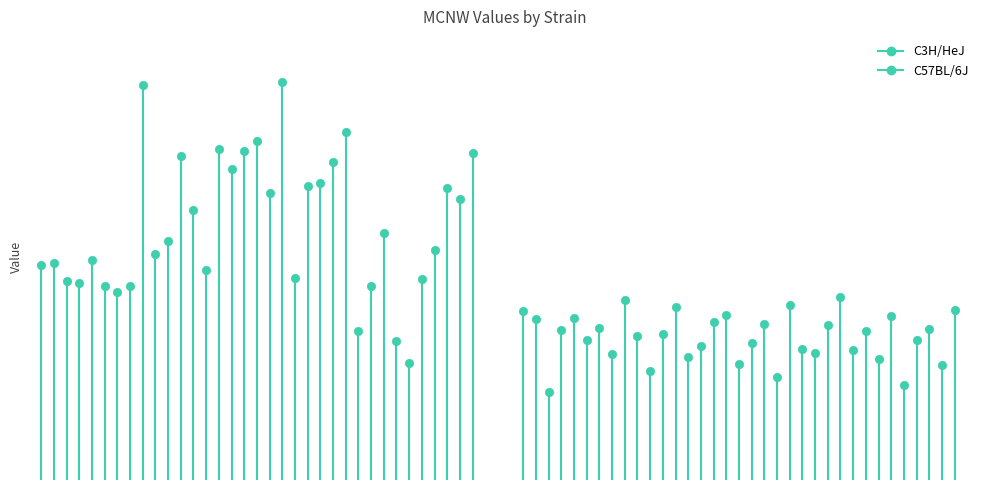

Reading left to right, what are all the values shown in this chart?

C3H/HeJ: 0=13.4	1=13.5	2=12.4	3=12.3	4=13.7	5=12.1	6=11.7	7=12.1	8=24.6	9=14.1	10=14.9	11=20.2	12=16.8	13=13.1	14=20.6	15=19.4	16=20.5	17=21.1	18=17.9	19=24.8	20=12.6	21=18.3	22=18.5	23=19.8	24=21.7	25=9.3	26=12.1	27=15.4	28=8.7	29=7.3	30=12.5	31=14.3	32=18.2	33=17.5	34=20.4
C57BL/6J: 0=10.5	1=10.0	2=5.5	3=9.4	4=10.1	5=8.7	6=9.4	7=7.8	8=11.2	9=8.9	10=6.8	11=9.1	12=10.8	13=7.7	14=8.3	15=9.9	16=10.3	17=7.2	18=8.6	19=9.7	20=6.4	21=10.9	22=8.2	23=7.9	24=9.6	25=11.4	26=8.1	27=9.3	28=7.5	29=10.2	30=5.9	31=8.7	32=9.4	33=7.2	34=10.6